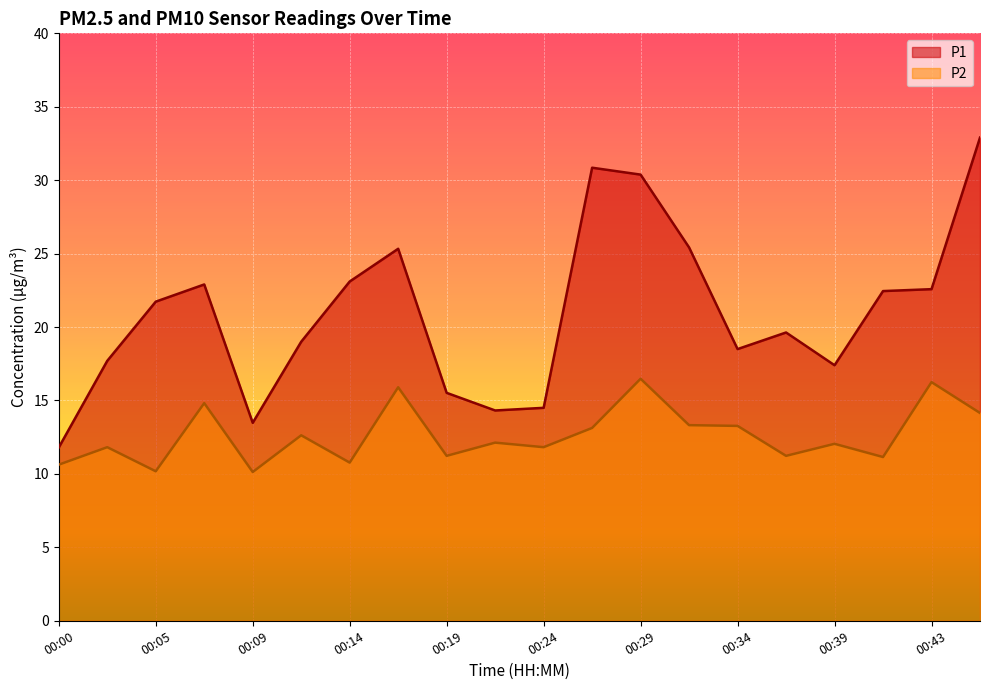

In P2, how many points are lower than both neighbors (excluding endpoints)?

7